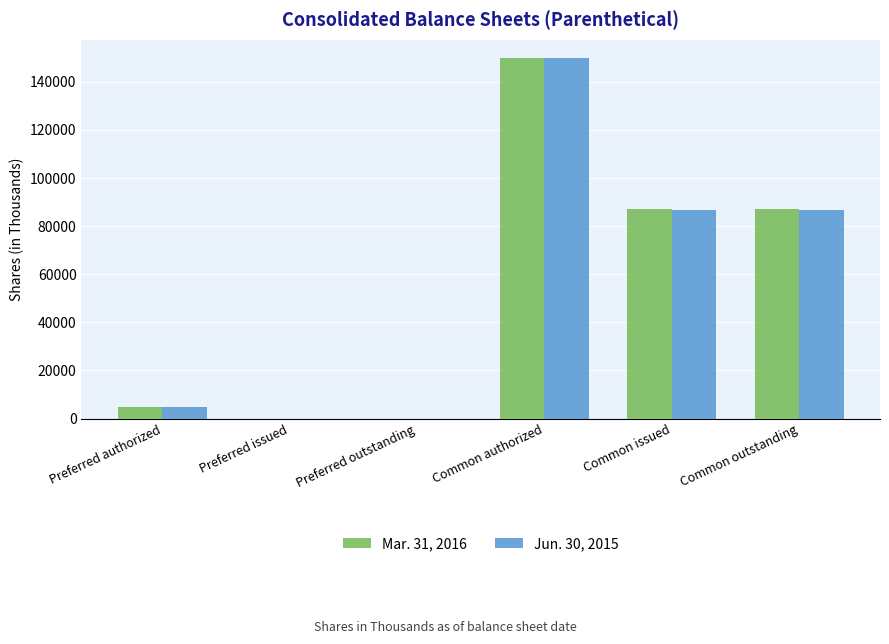

At which category does the chart reach its peak across all series?

Common authorized